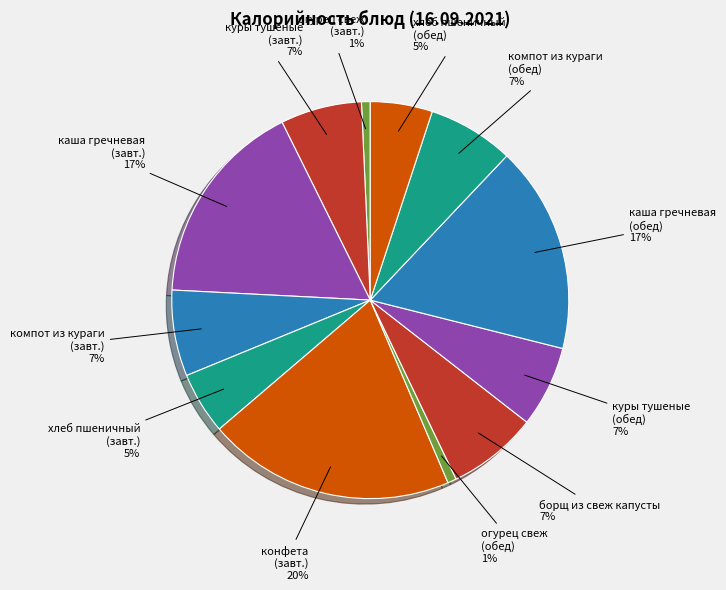

Is there a majority slice in this chart?

No